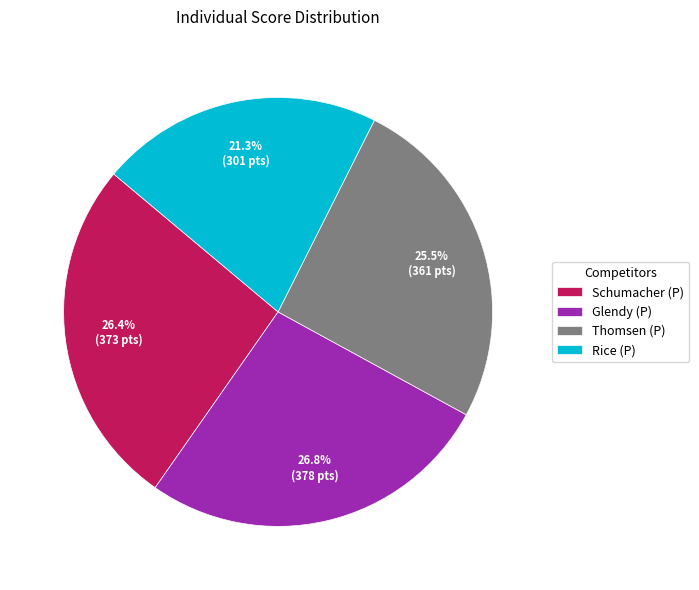

True or false: Thomsen (P) accounts for 16% of the total.

False